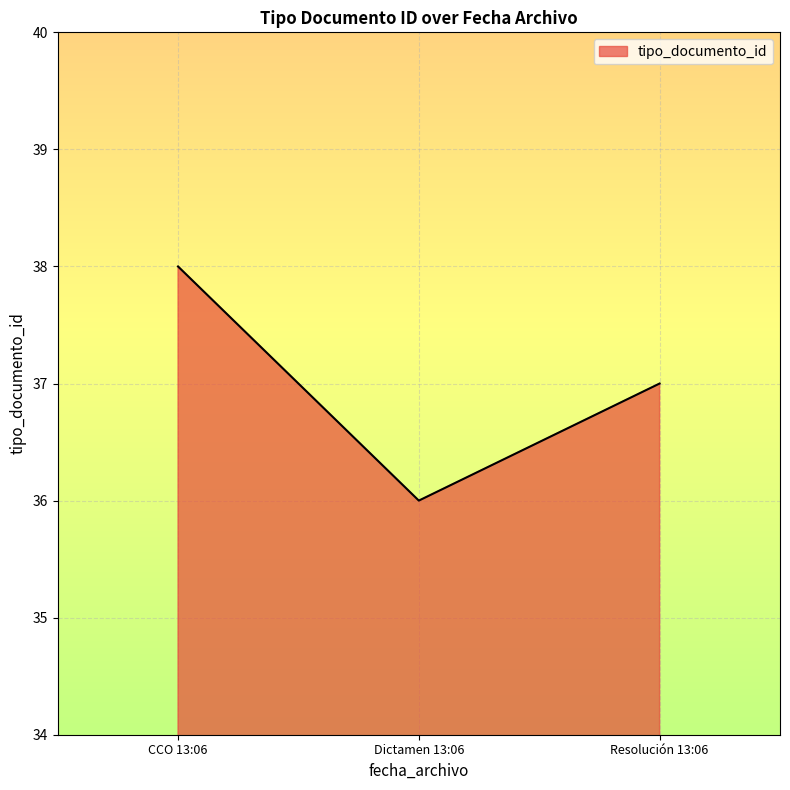

Reading right to left, transcribe all the data shown in this chart.

37	36	38